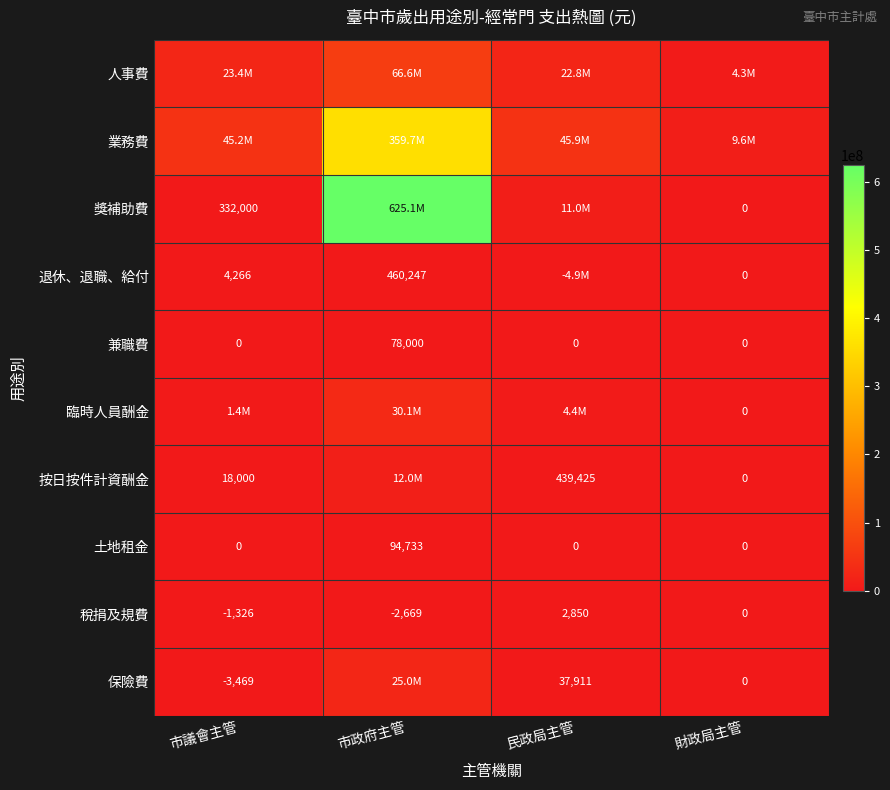

At which label is 稅捐及規費 closest to 90?

財政局主管